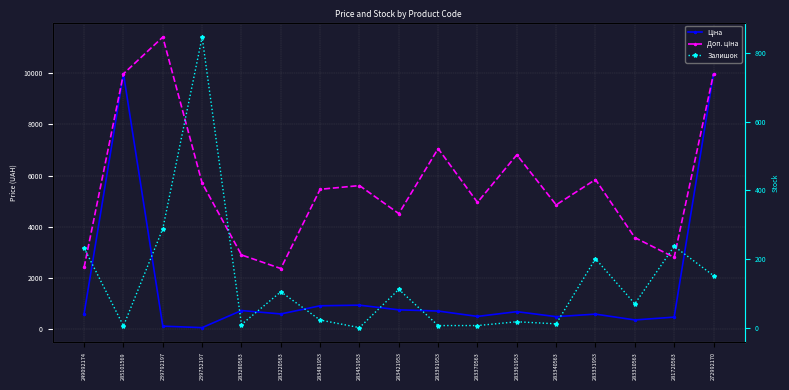

What is the value of the Залишок point at the 10th from the left?

8.0